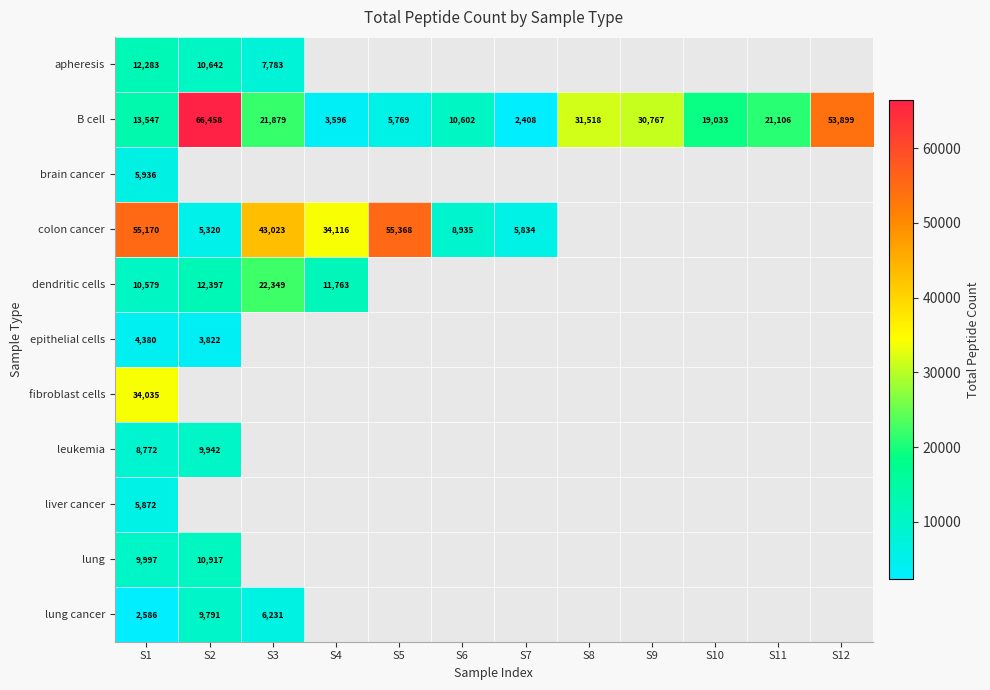

The epithelial cells series shows 5450 at S2. True or false?

False